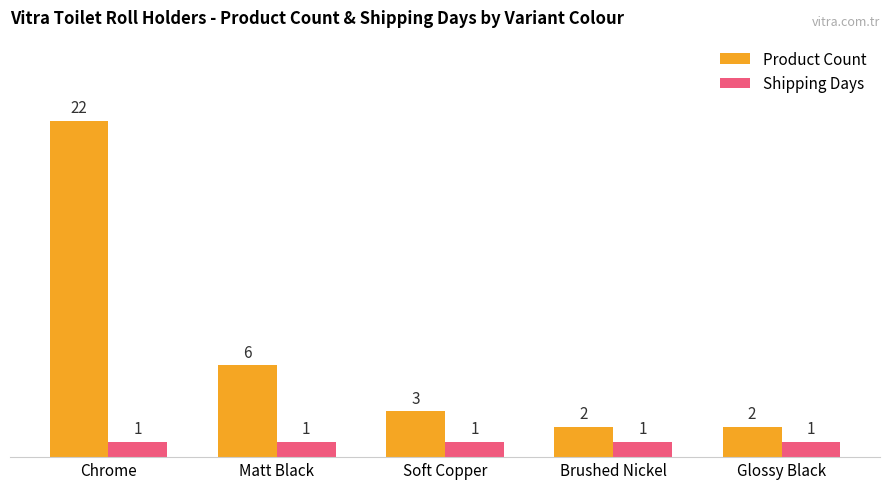

What is the value of the Product Count bar at the 5th from the left?

2